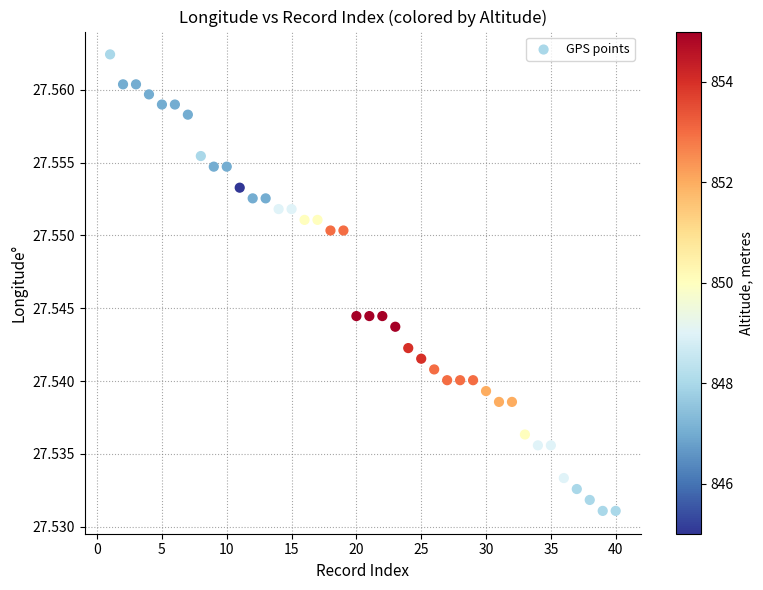

What is the range of X values (max minus min)?

39.0